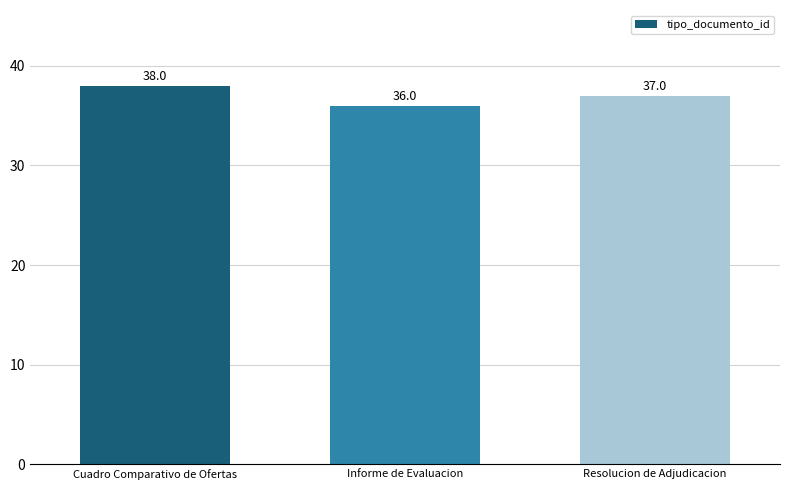

At which category does the chart reach its peak across all series?

Cuadro Comparativo de Ofertas